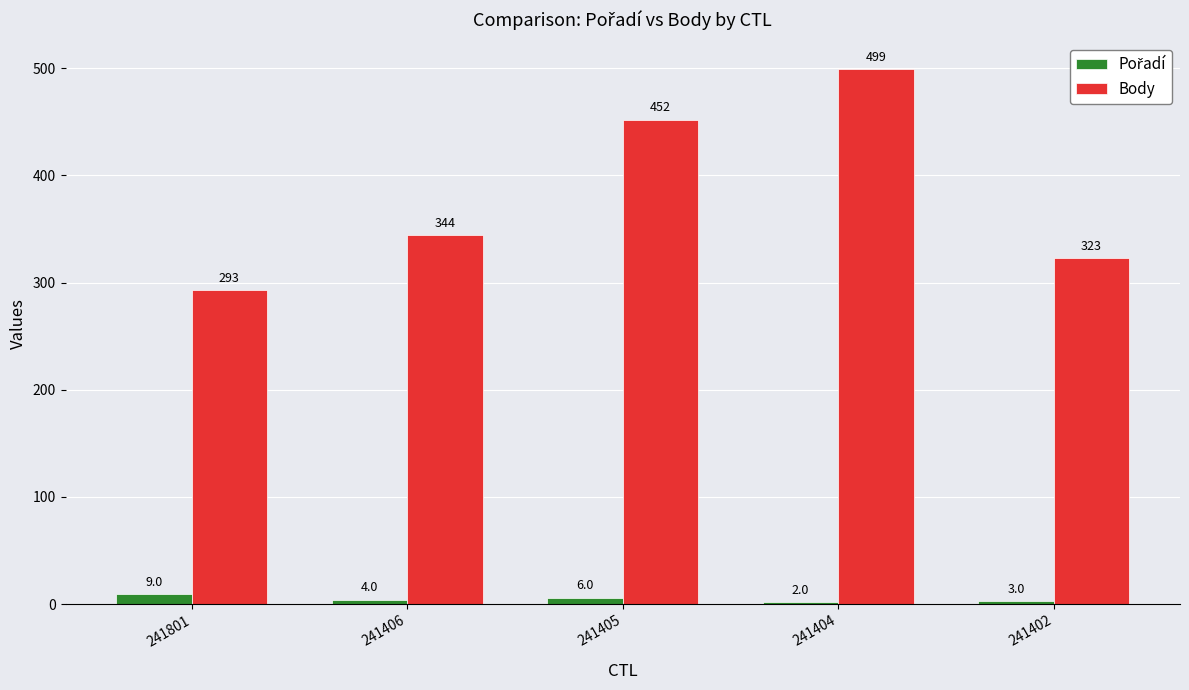

What is the difference between the highest and lowest values at 241801?

284